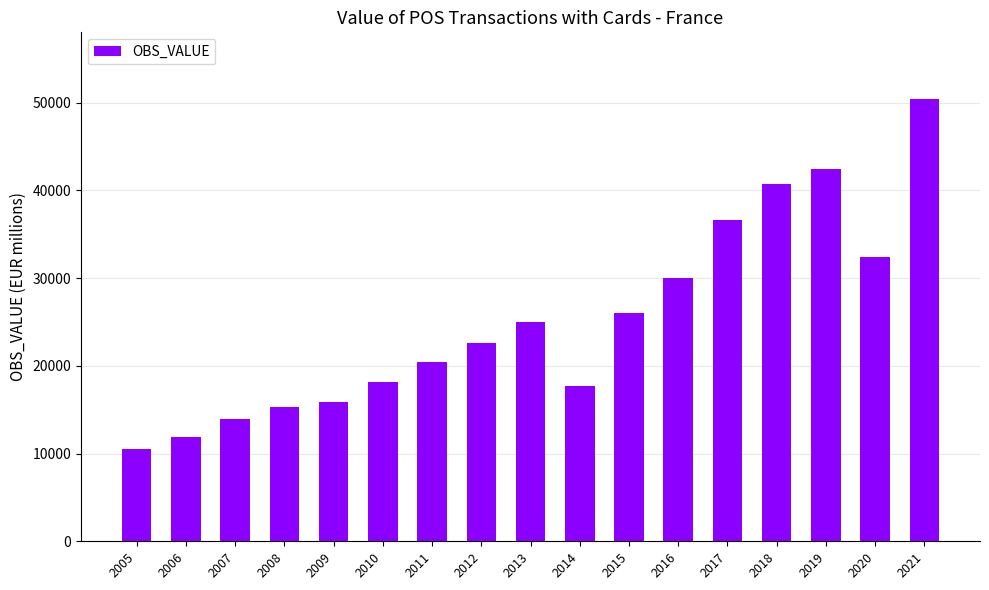

Where does the data first go above 22595?

2012